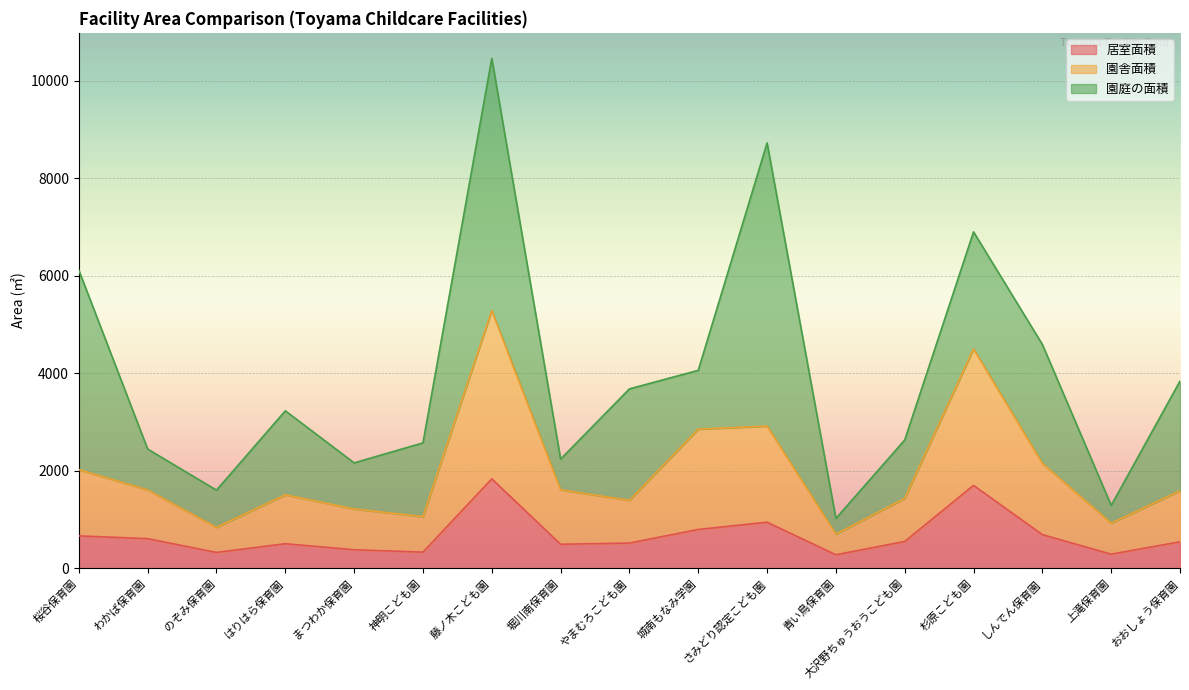

True or false: 居室面積 and 園舎面積 intersect in this chart.

False